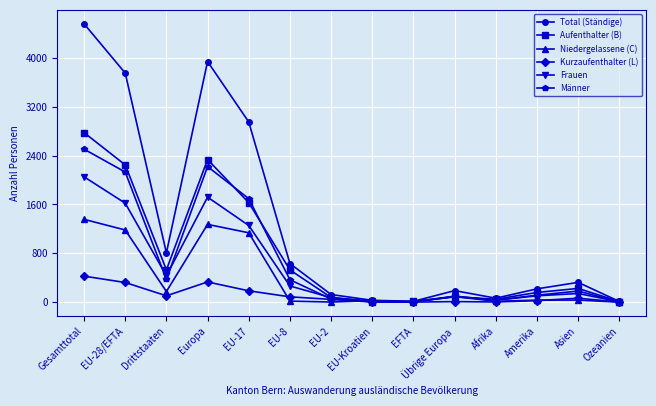

Which series has the largest total across all categories?

Total (Ständige)